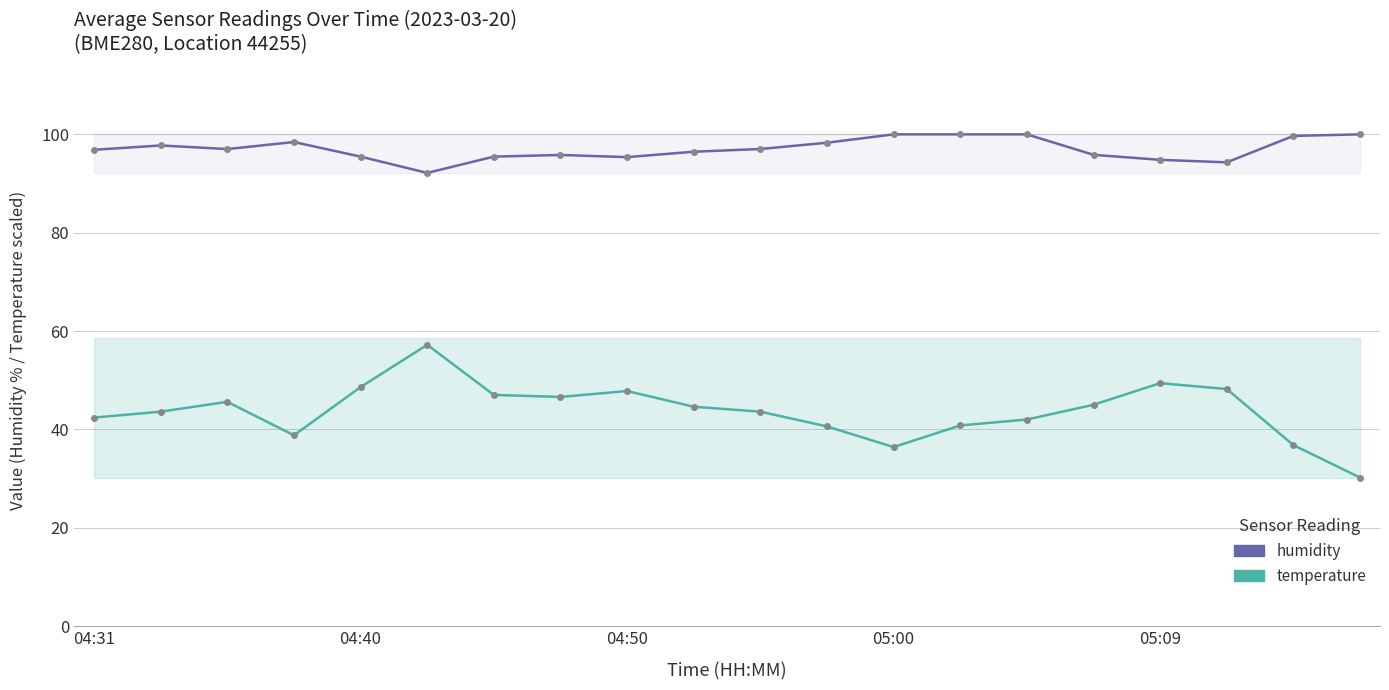

True or false: temperature and humidity intersect in this chart.

False